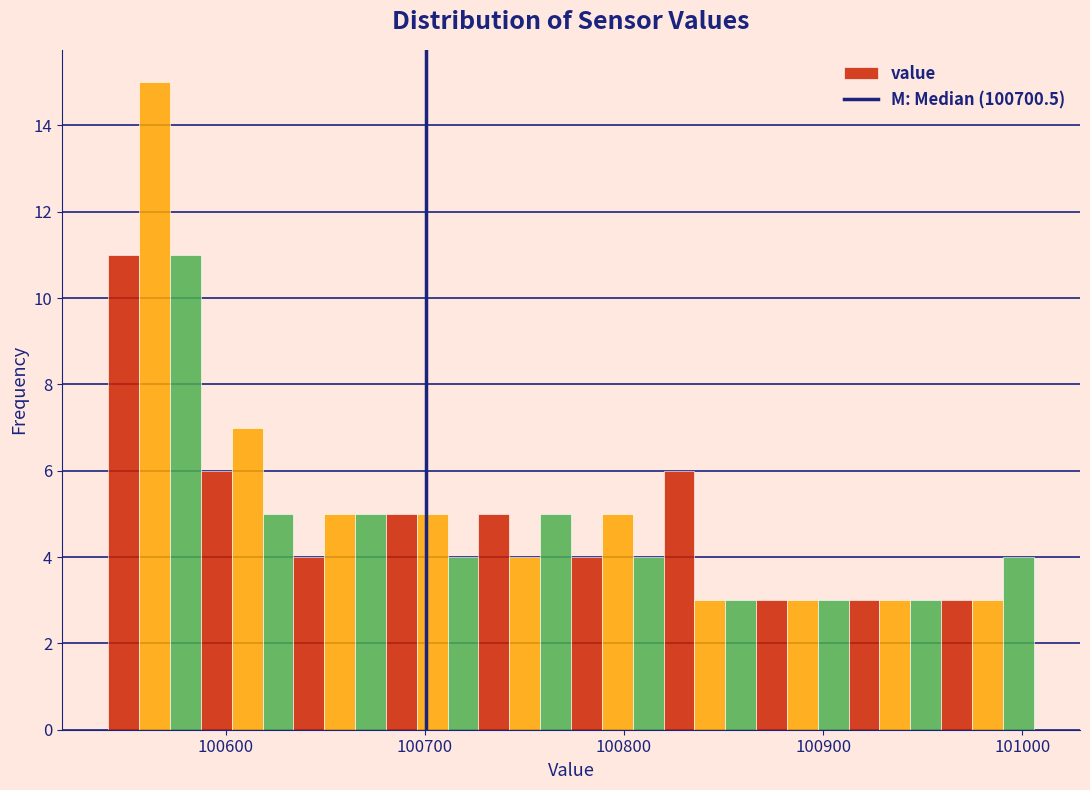

Around what value on the x-axis is the tallest bar? Give the approximate position of its centre, as read against the axis.

100560